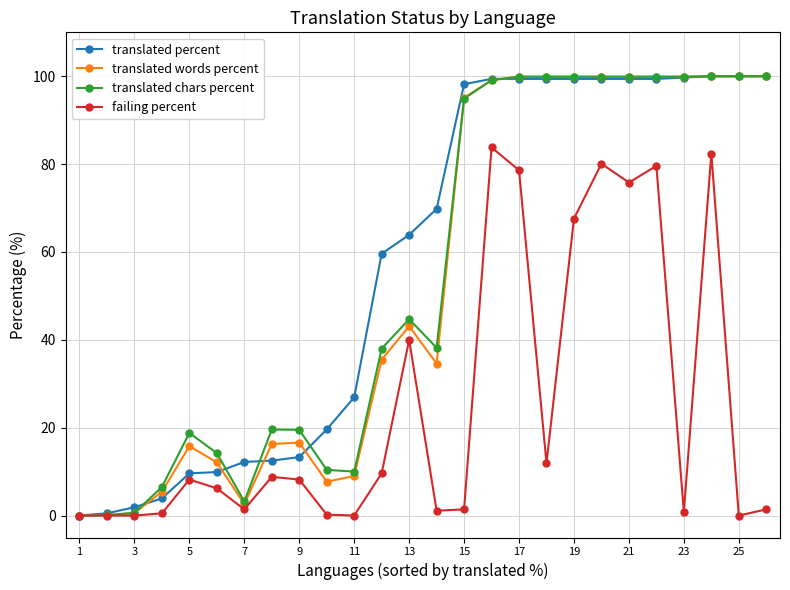

What is the maximum value for translated chars percent?

100.0